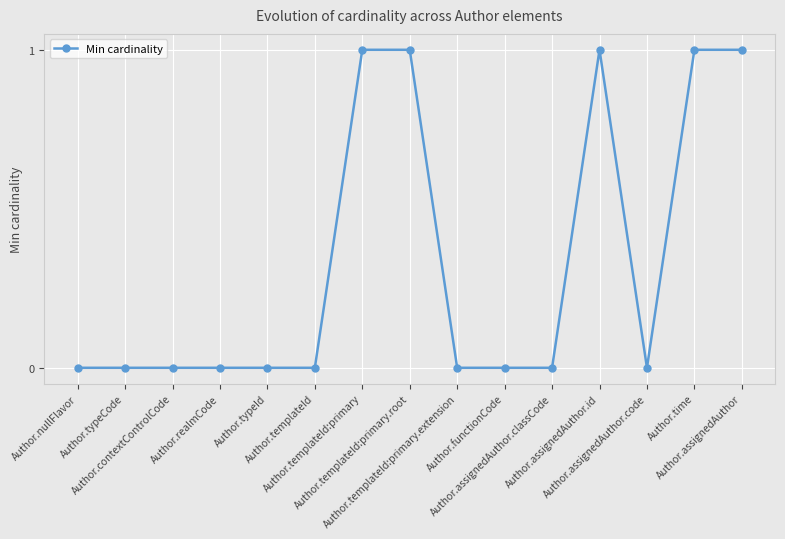

Is this an area chart (filled region under the line)?

No